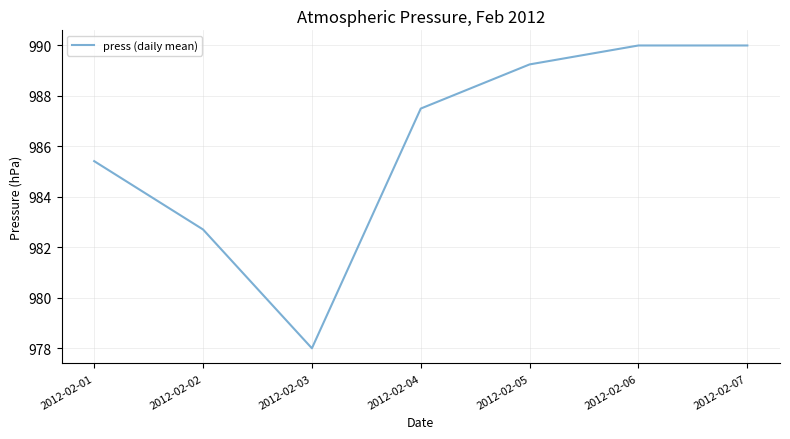

What is the ratio of the value at 2012-02-07 to the value at 2012-02-06?

1.0